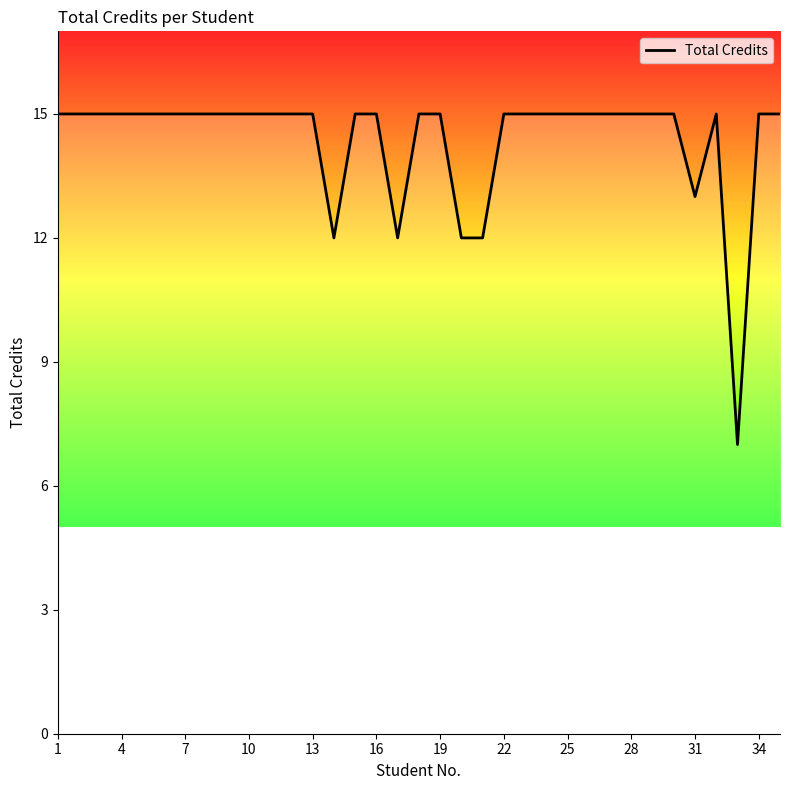

What is the smallest value displayed?

7